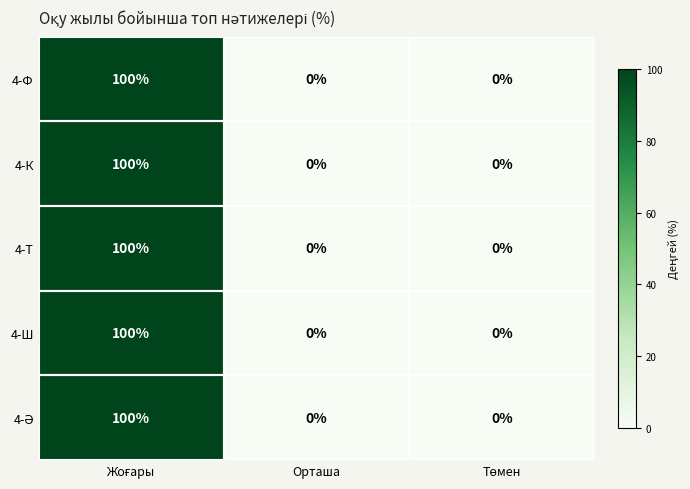

What is the highest value of the 4-Ф series?

100